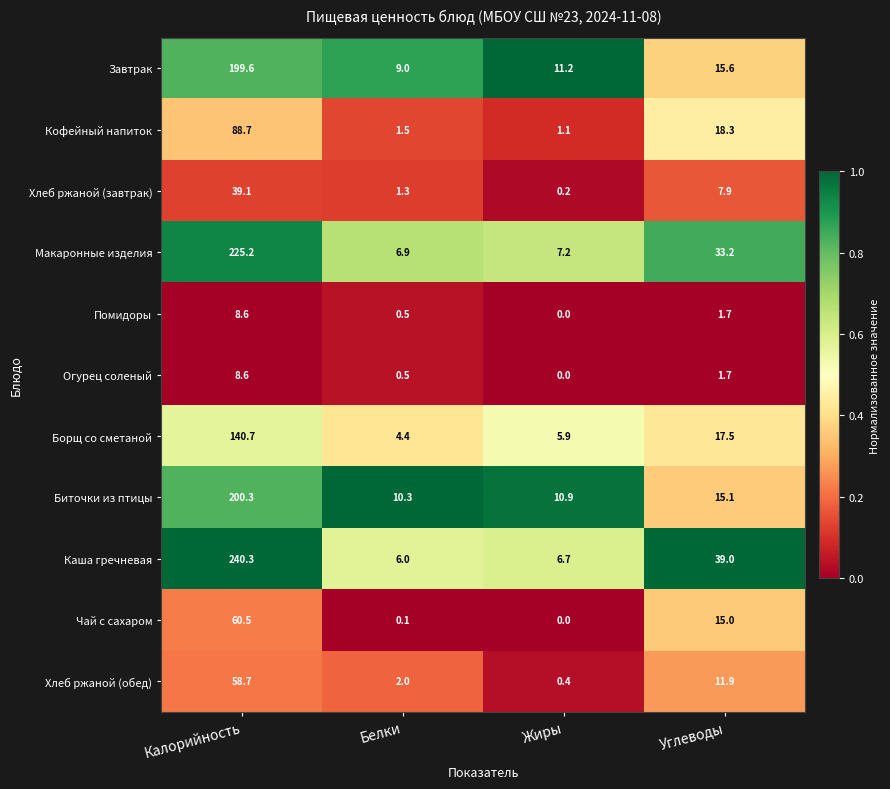

The value of Хлеб ржаной (обед) at Белки is 2.0. True or false?

True